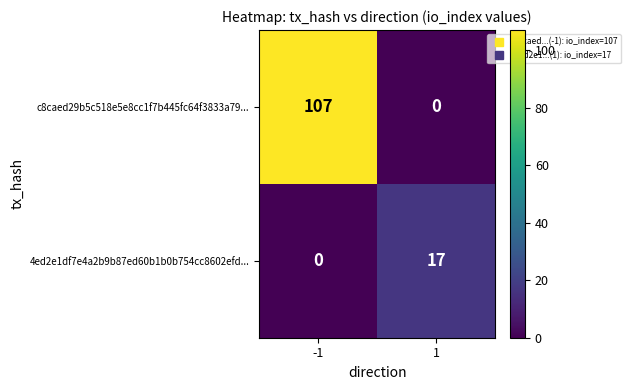

What is the total value across all series at -1?

107